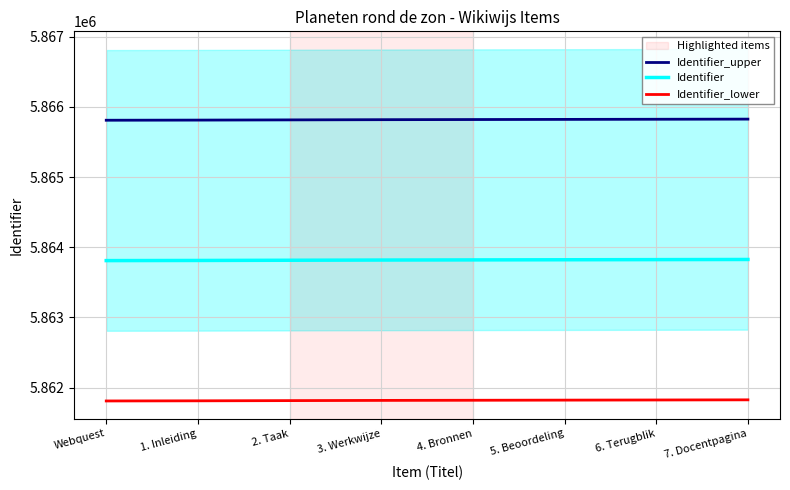

The Identifier_upper series shows 2364740 at Webquest. True or false?

False